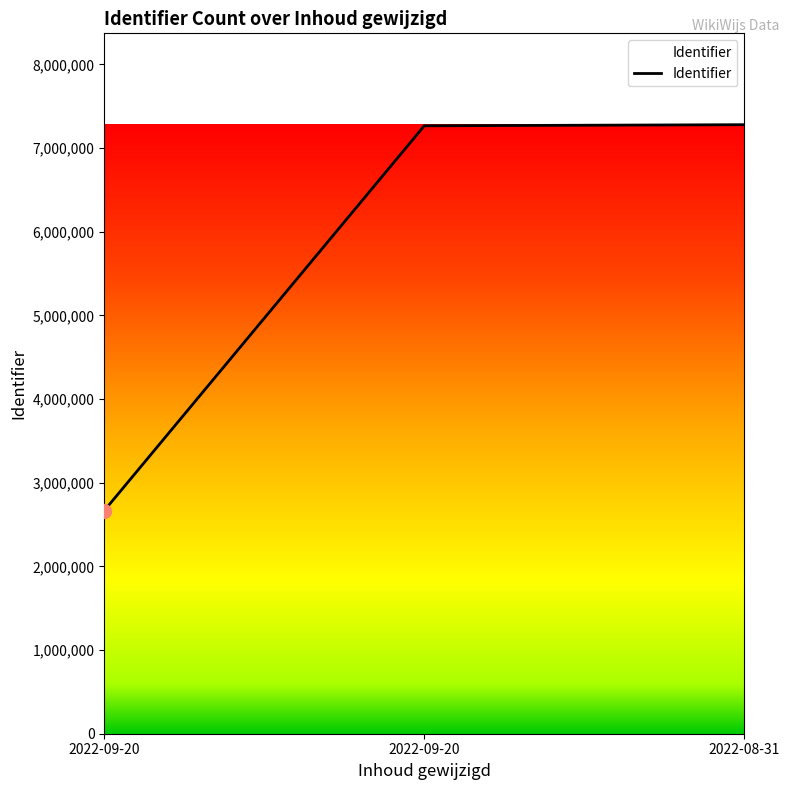

Where does the data first go above 7266229?

2022-08-31